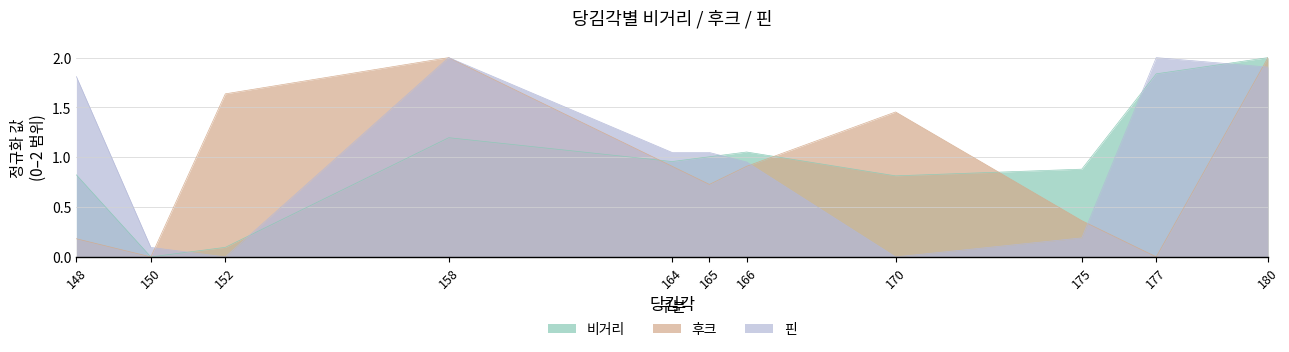

At which label is 비거리 closest to 1?

165